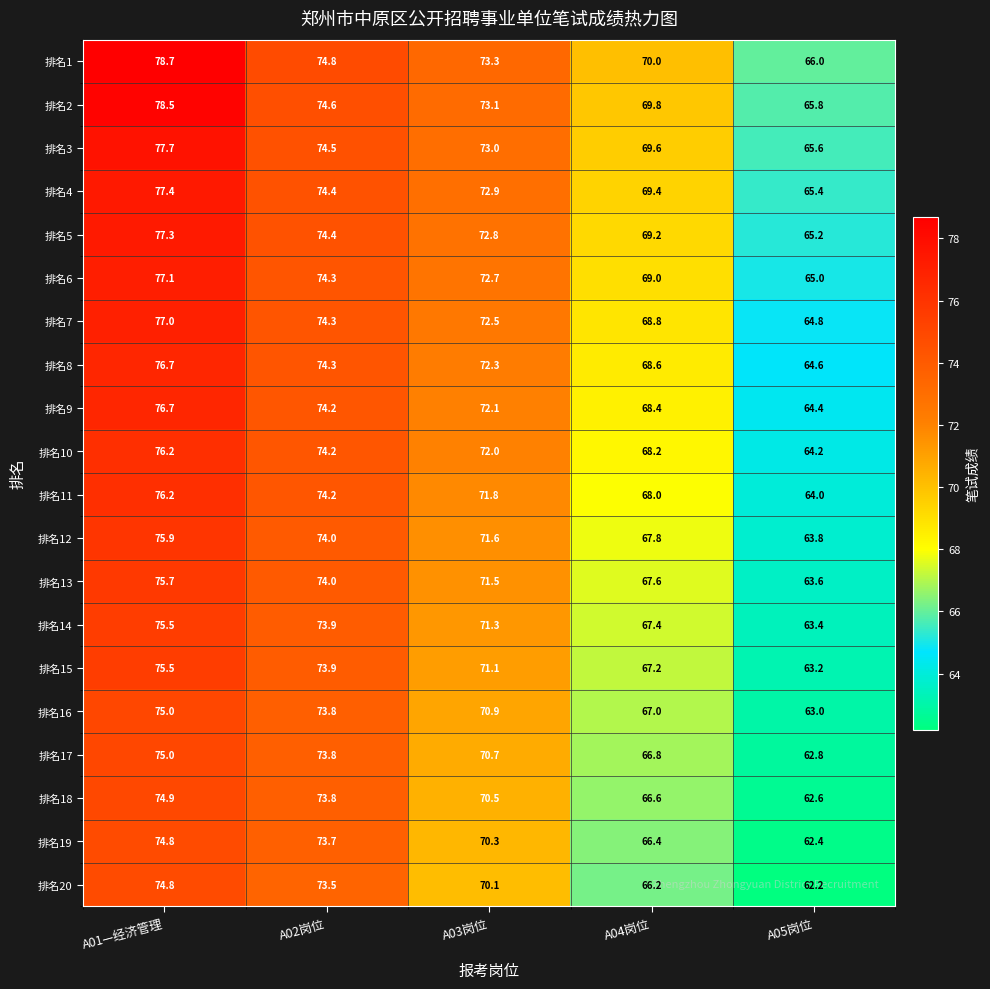

Where does the 排名6 series first go above 72?

A01—经济管理